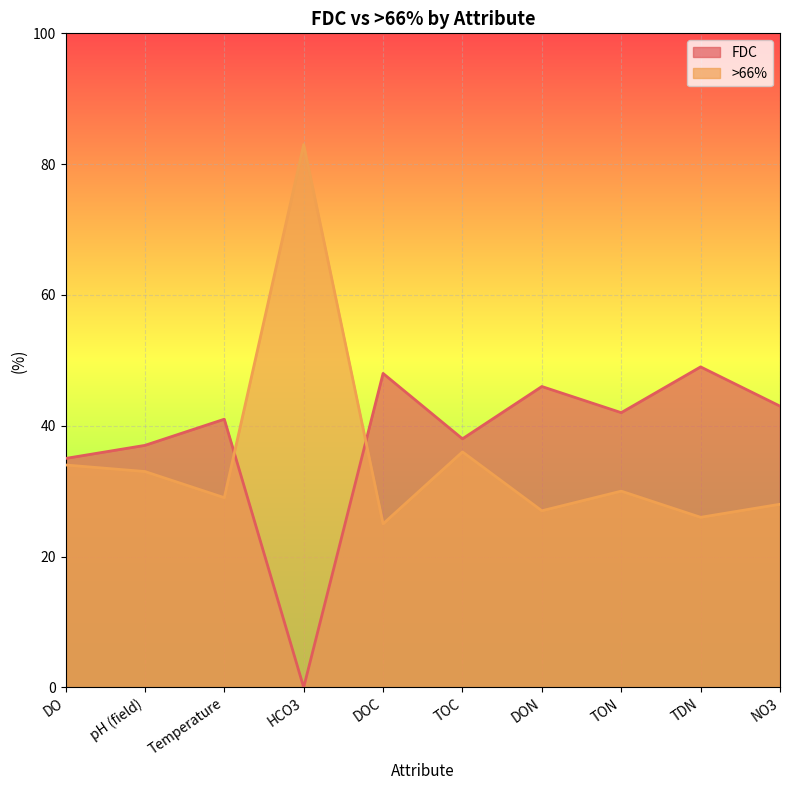

True or false: FDC has more than 0 points higher than both neighbors.

True